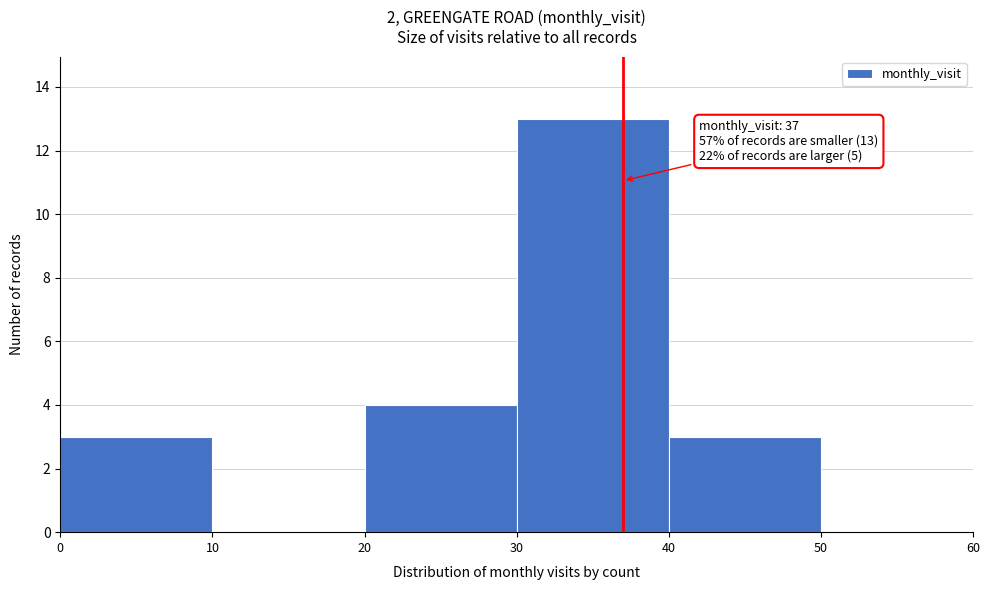

Which range on the x-axis has the tallest bar?

30 to 40